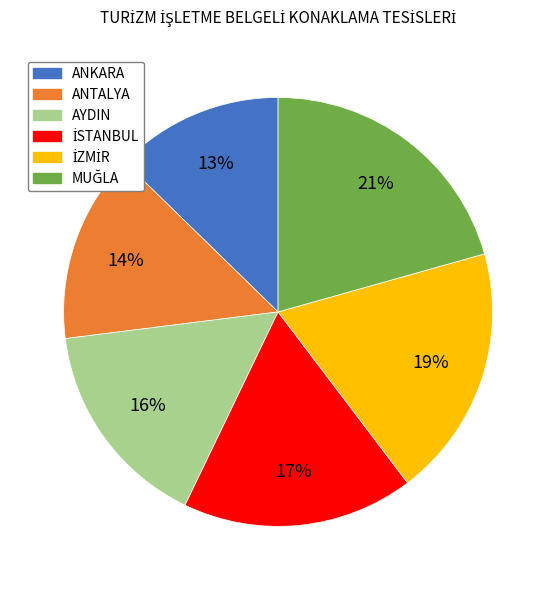

To the nearest percent, what percentage of the pie is ANTALYA?

14%